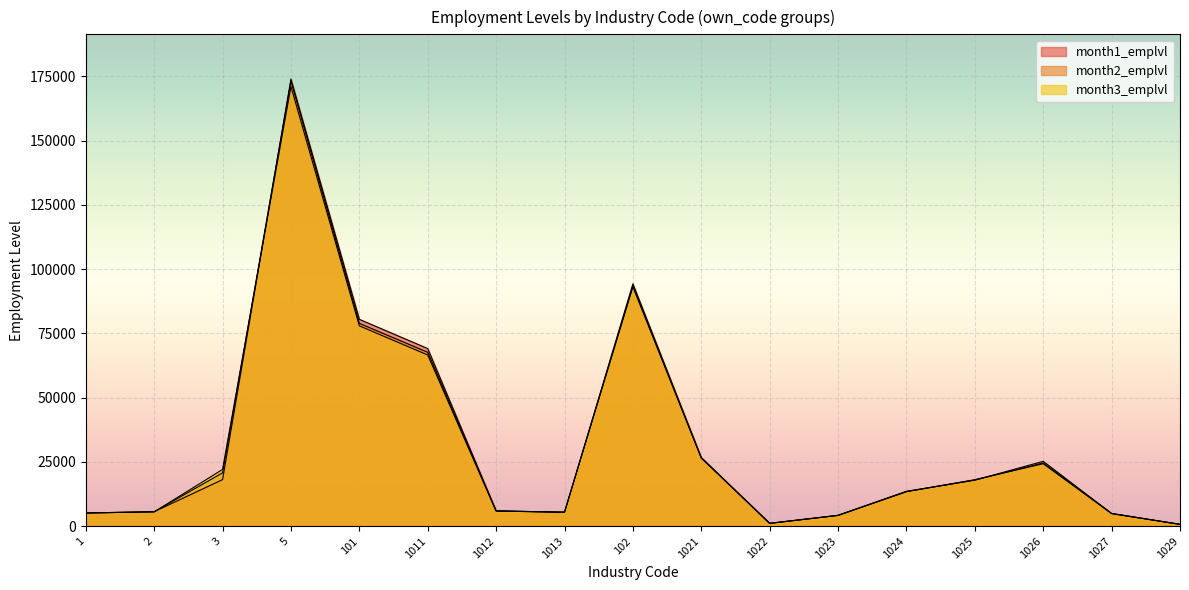

What is the label of the 4th point from the right?

1025